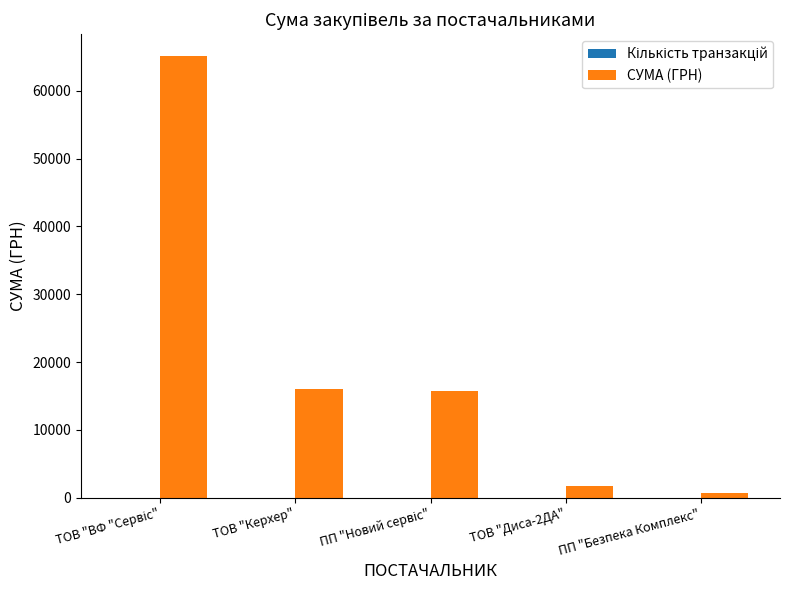

The СУМА (ГРН) series shows 10182.1 at ТОВ "Керхер". True or false?

False